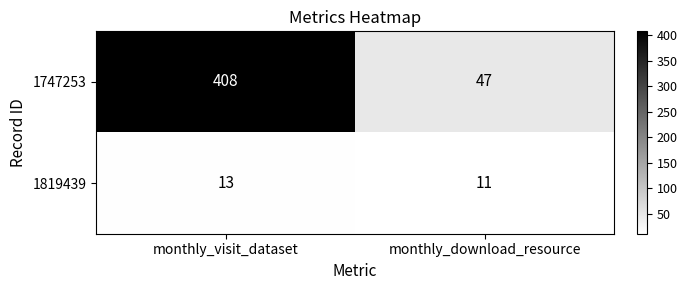

Reading left to right, extract all data points from this chart.

1747253: 408	47
1819439: 13	11